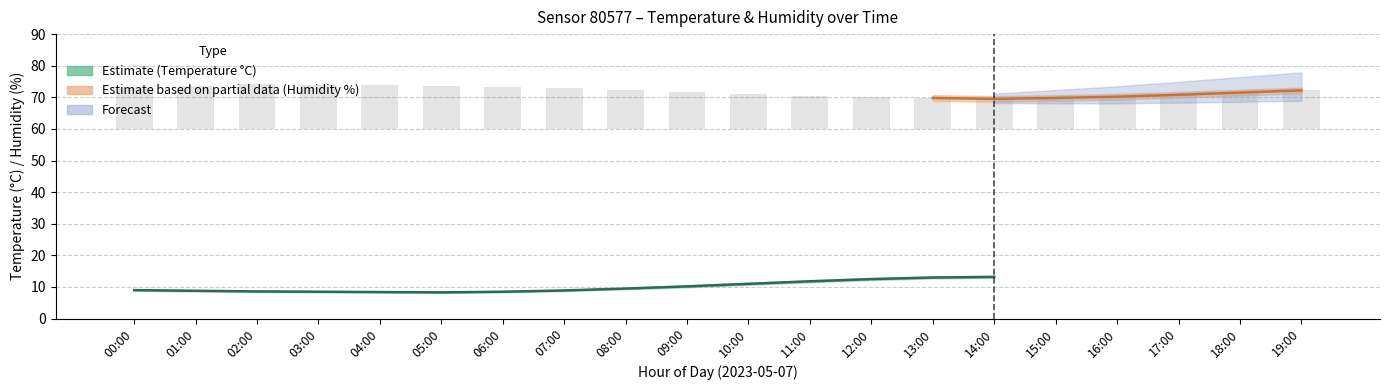

Rank the categories by humidity value from lowest to highest.

14:00, 13:00, 15:00, 12:00, 16:00, 11:00, 17:00, 10:00, 18:00, 09:00, 19:00, 08:00, 07:00, 00:00, 06:00, 01:00, 05:00, 04:00, 03:00, 02:00